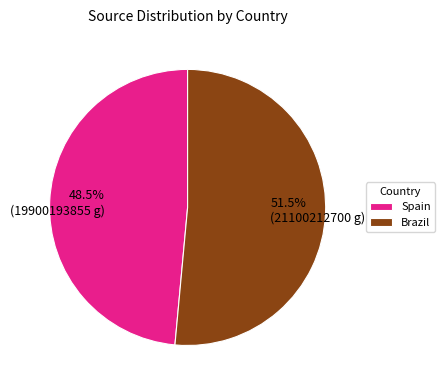

Is Brazil the majority of the pie?

Yes